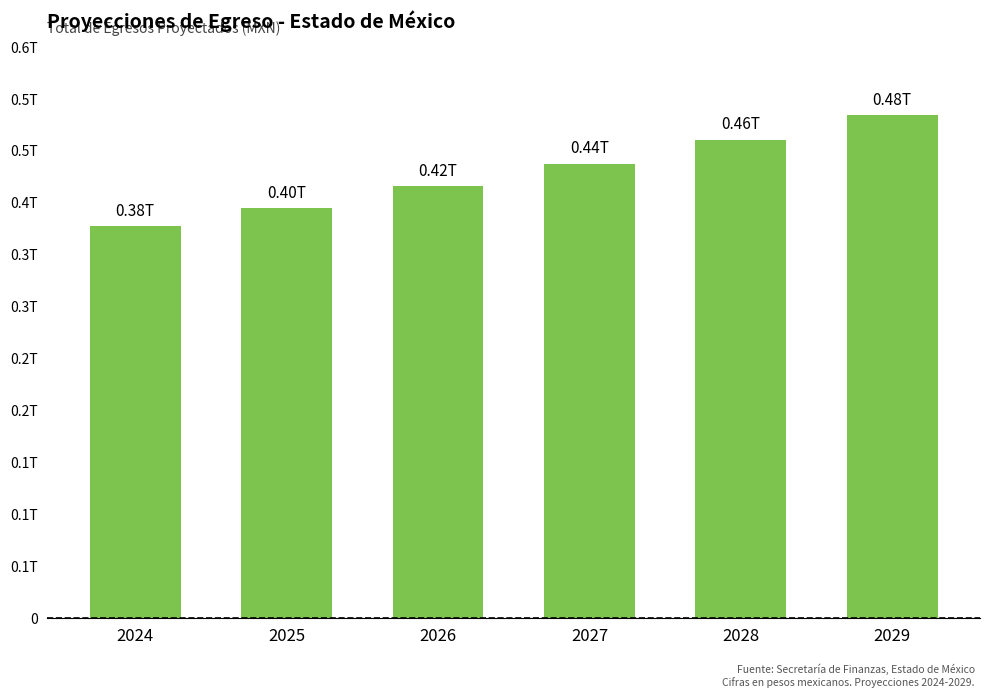

What is the ratio of the value at 2026 to the value at 2028?

0.9